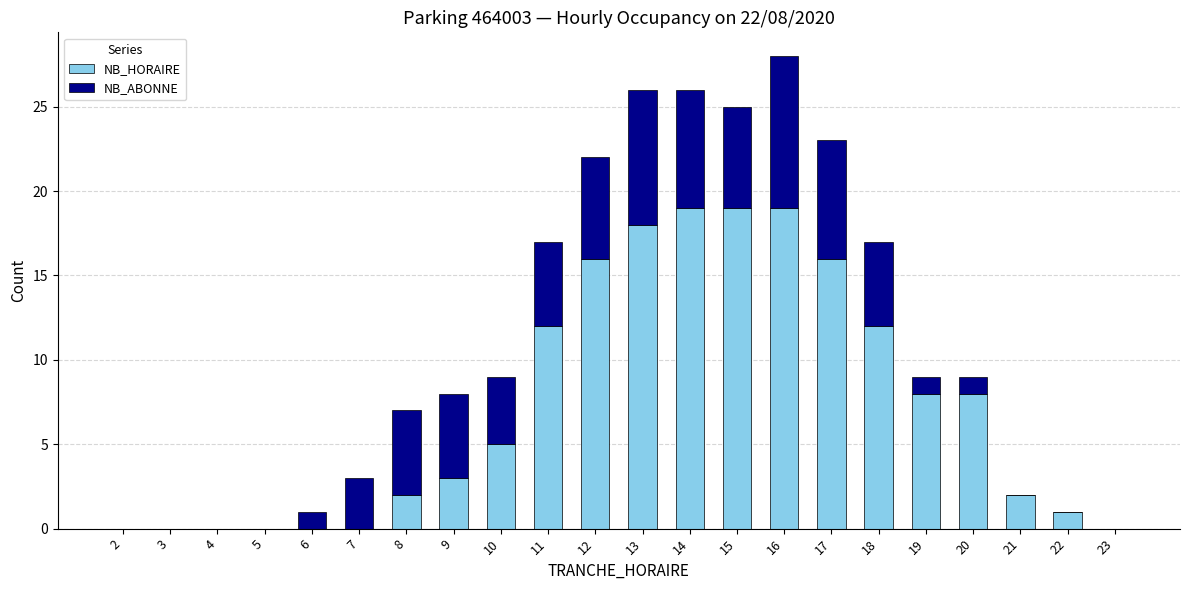

At which category is the sum across all series the highest?

16